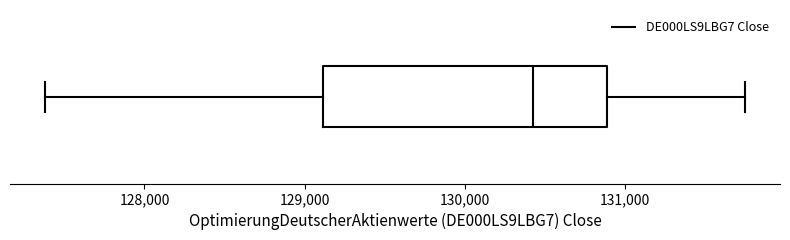

Where is the left edge of the box on the x-axis? The values are not printed on the chart, so give them approximately, as read against the axis.

129100